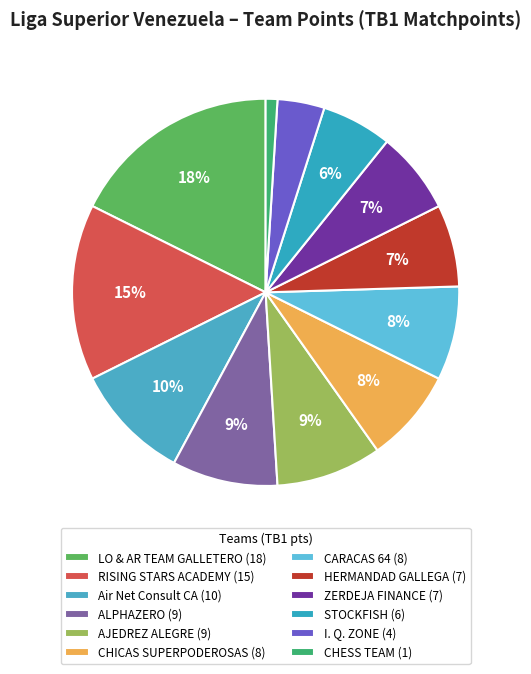

How many segments does this pie chart have?

12